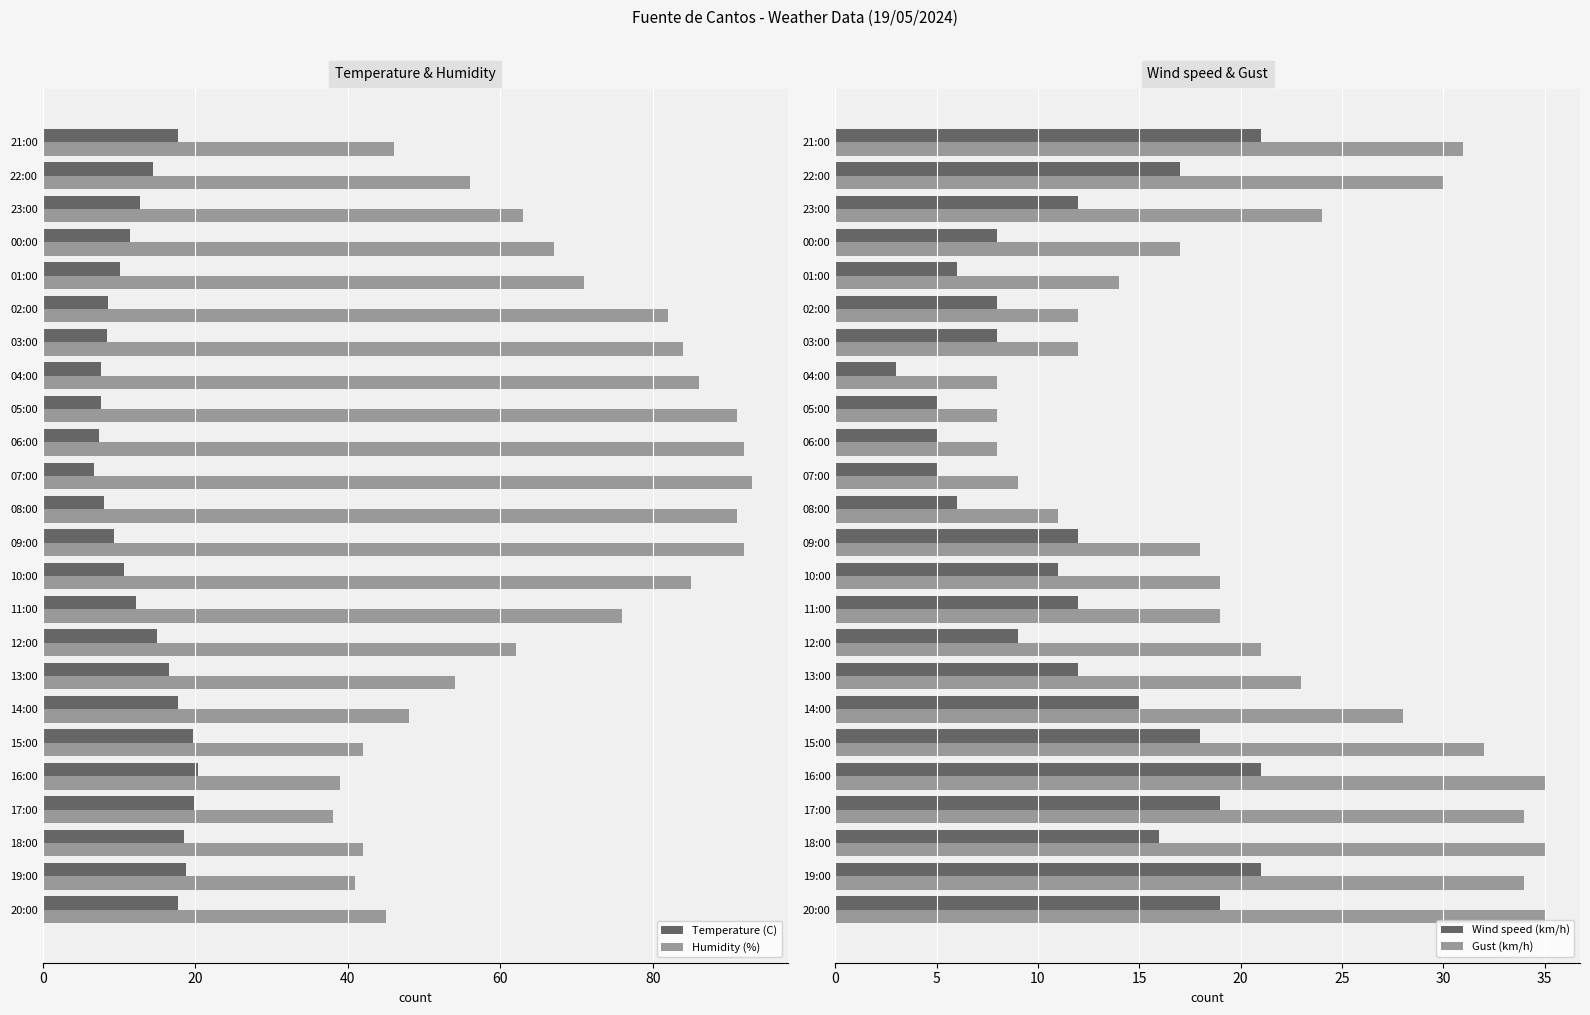

What is the maximum value for Humidity (%)?

93.0